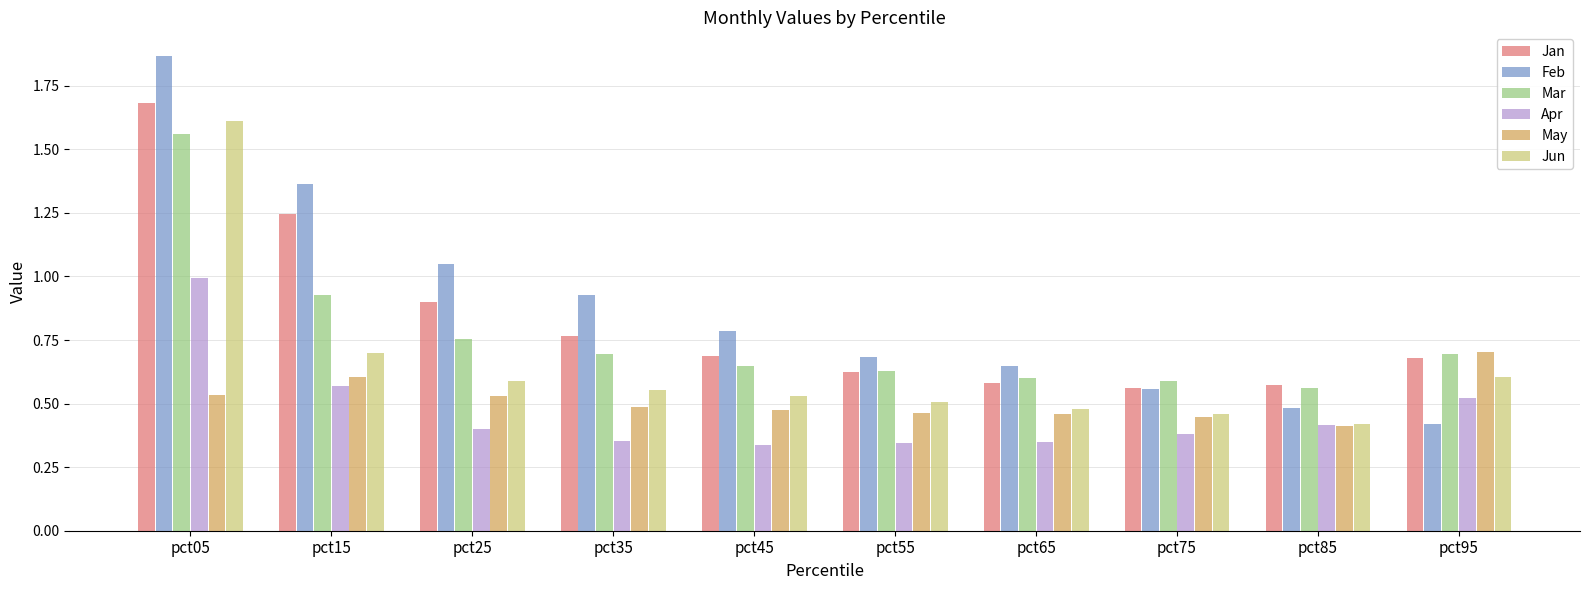

How many bars are there in each group?

6